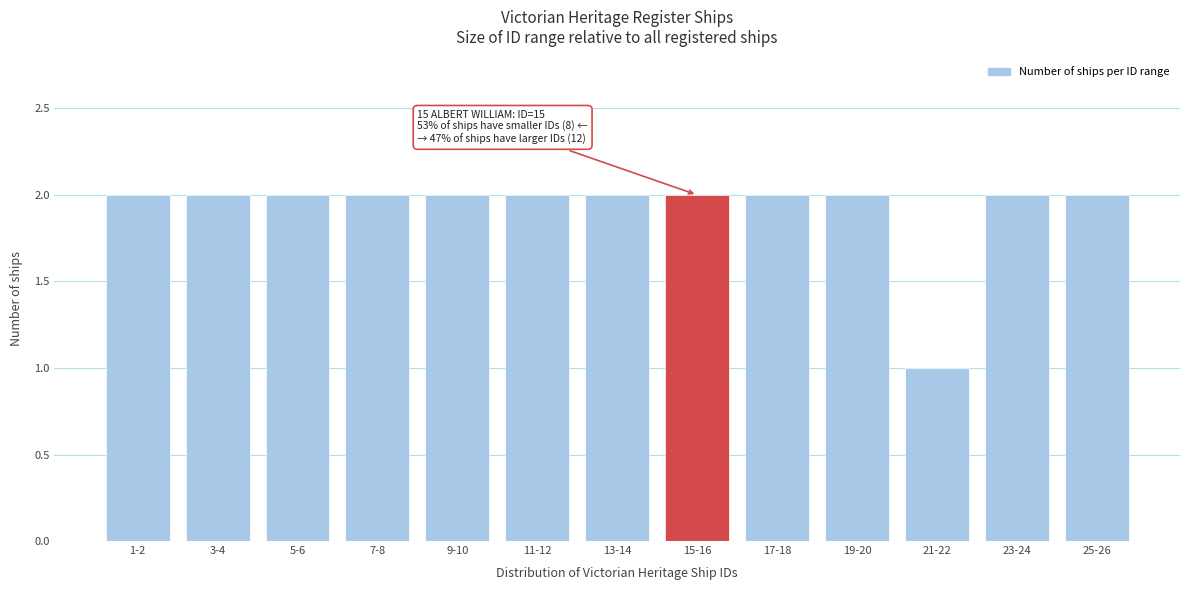

Reading left to right, what are all the values shown in this chart?

2	2	2	2	2	2	2	2	2	2	1	2	2